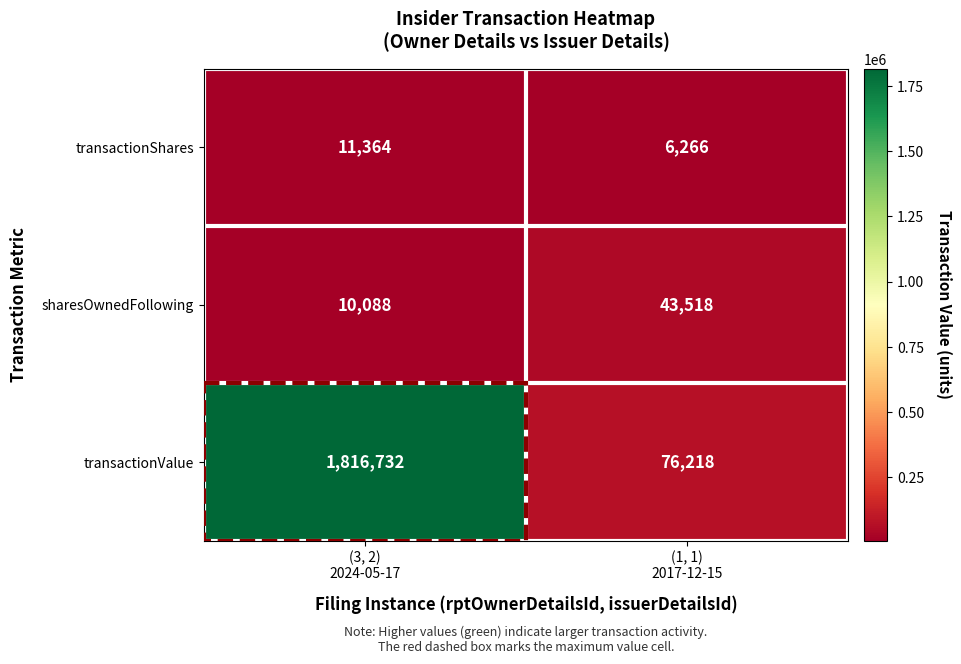

Which series has the largest total across all categories?

transactionValue